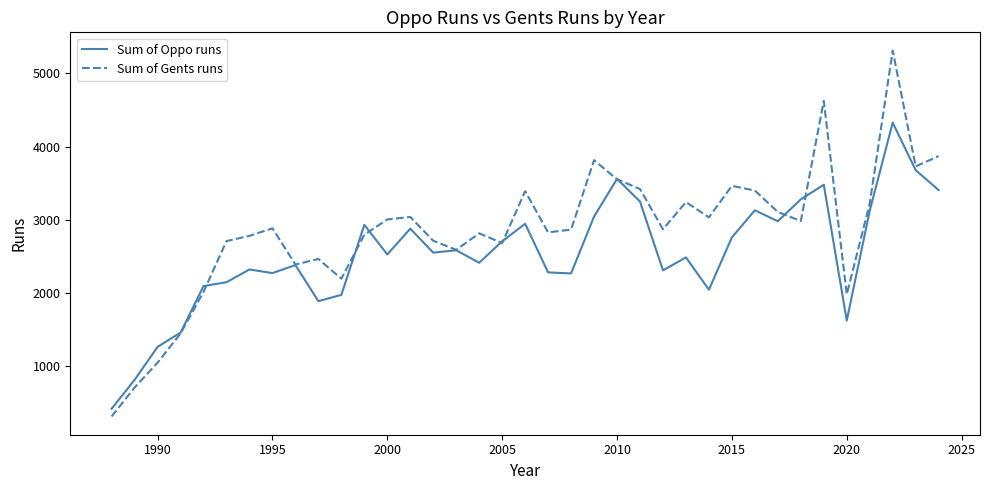

Which series has the largest total across all categories?

Sum of Gents runs